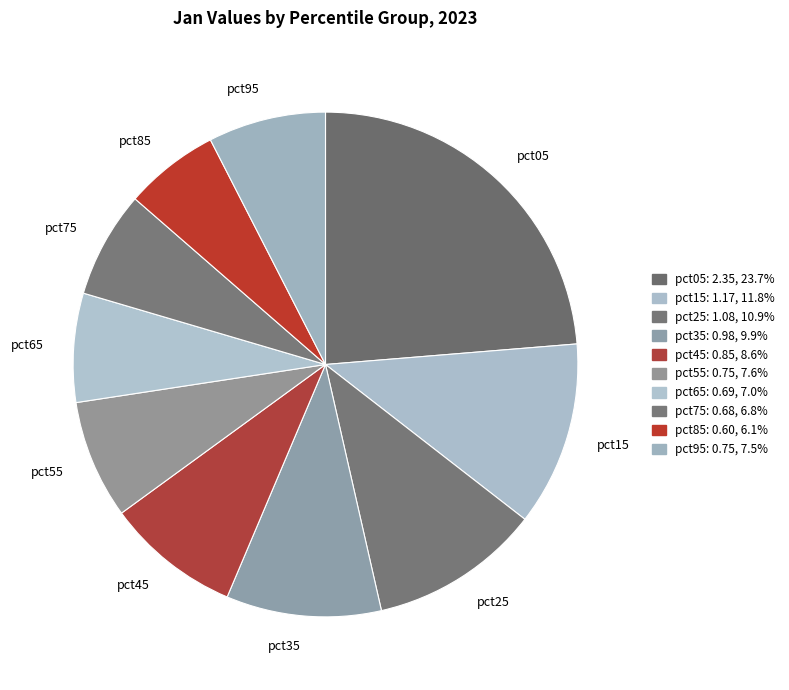

Between pct75 and pct05, which is larger?

pct05